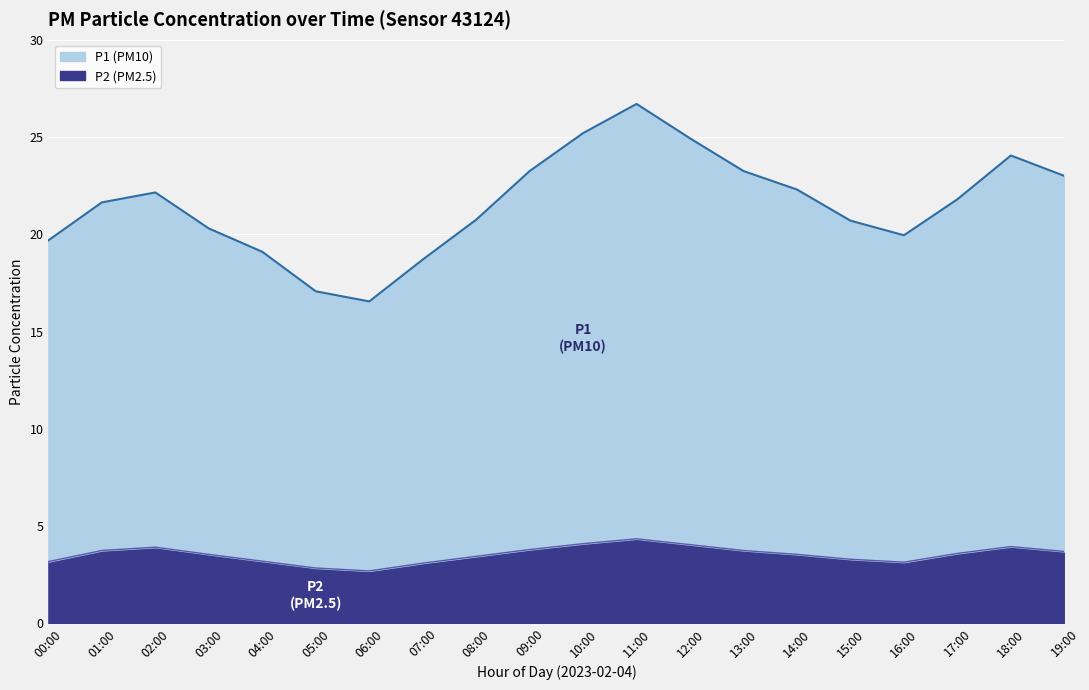

What is the total value across all series at 03:00?

23.9